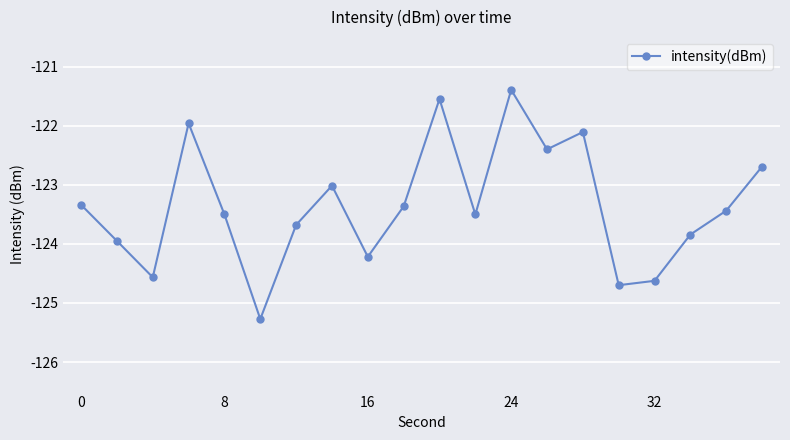

What is the smallest value displayed?

-125.3